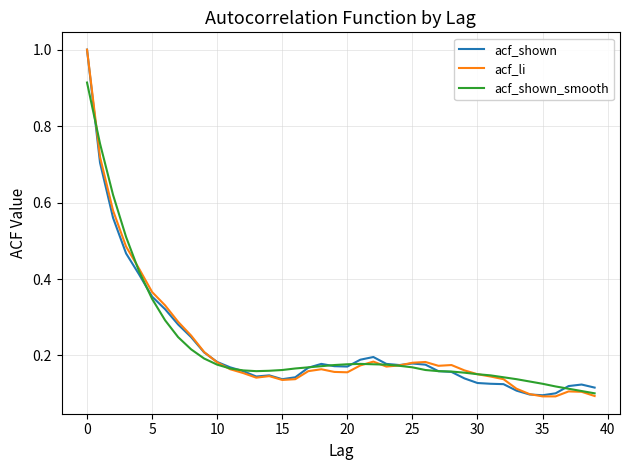

How many lines are shown in the chart?

3